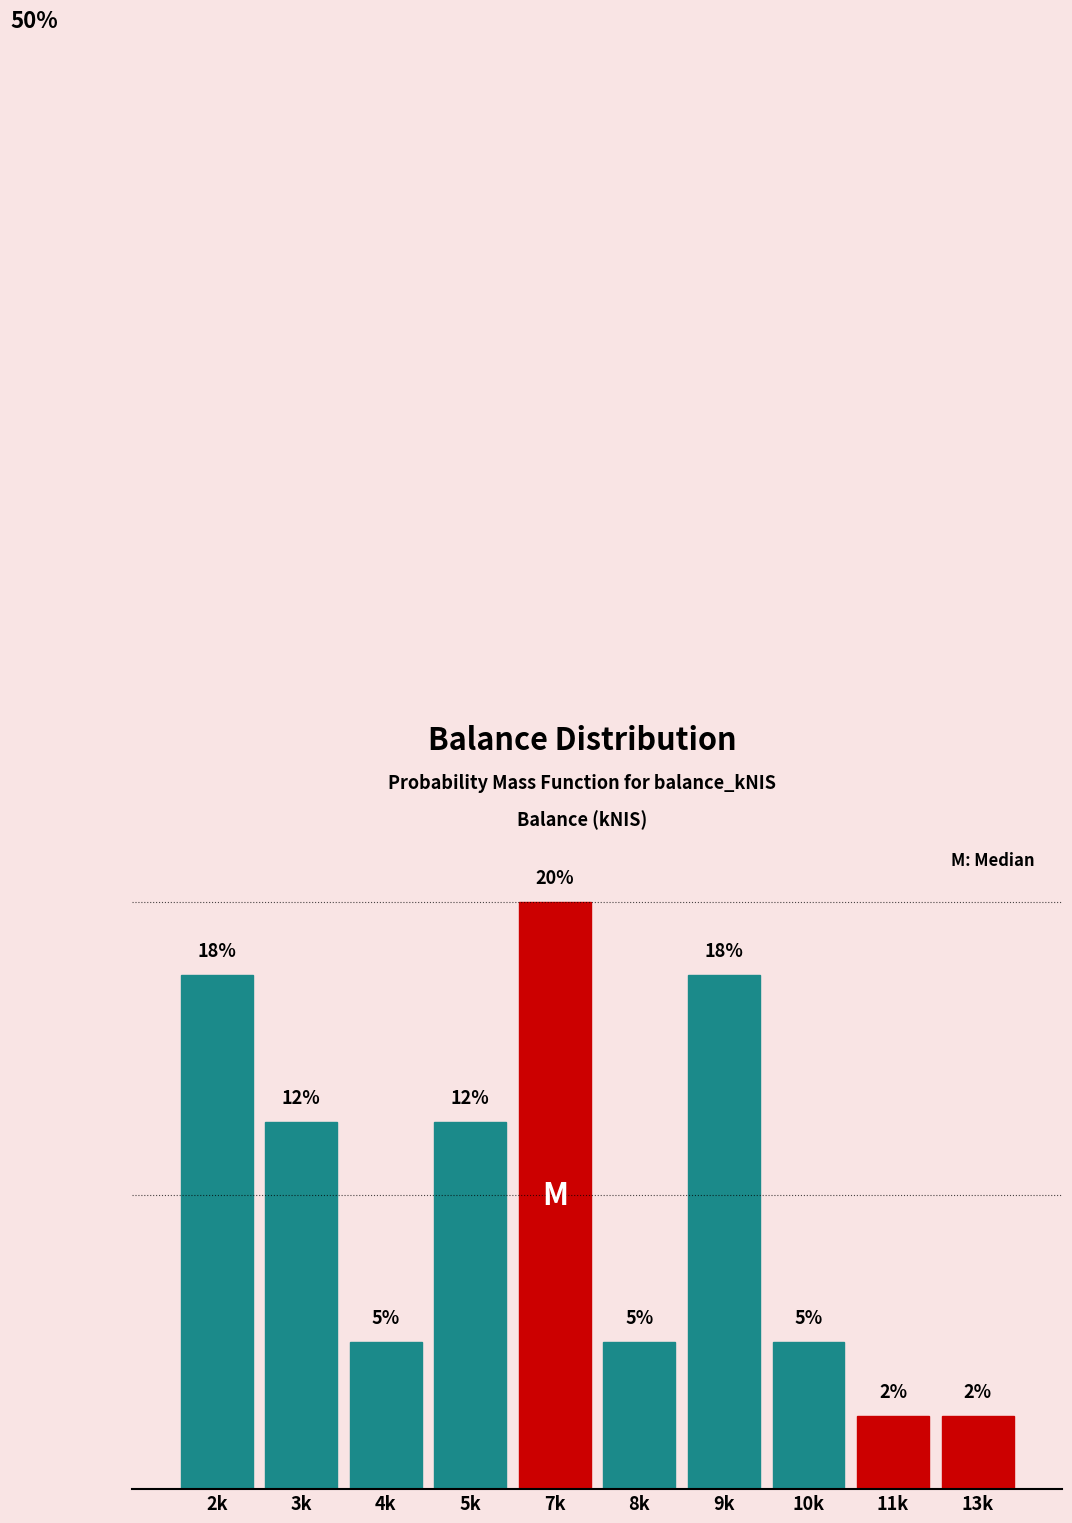

Are the bars horizontal?

No